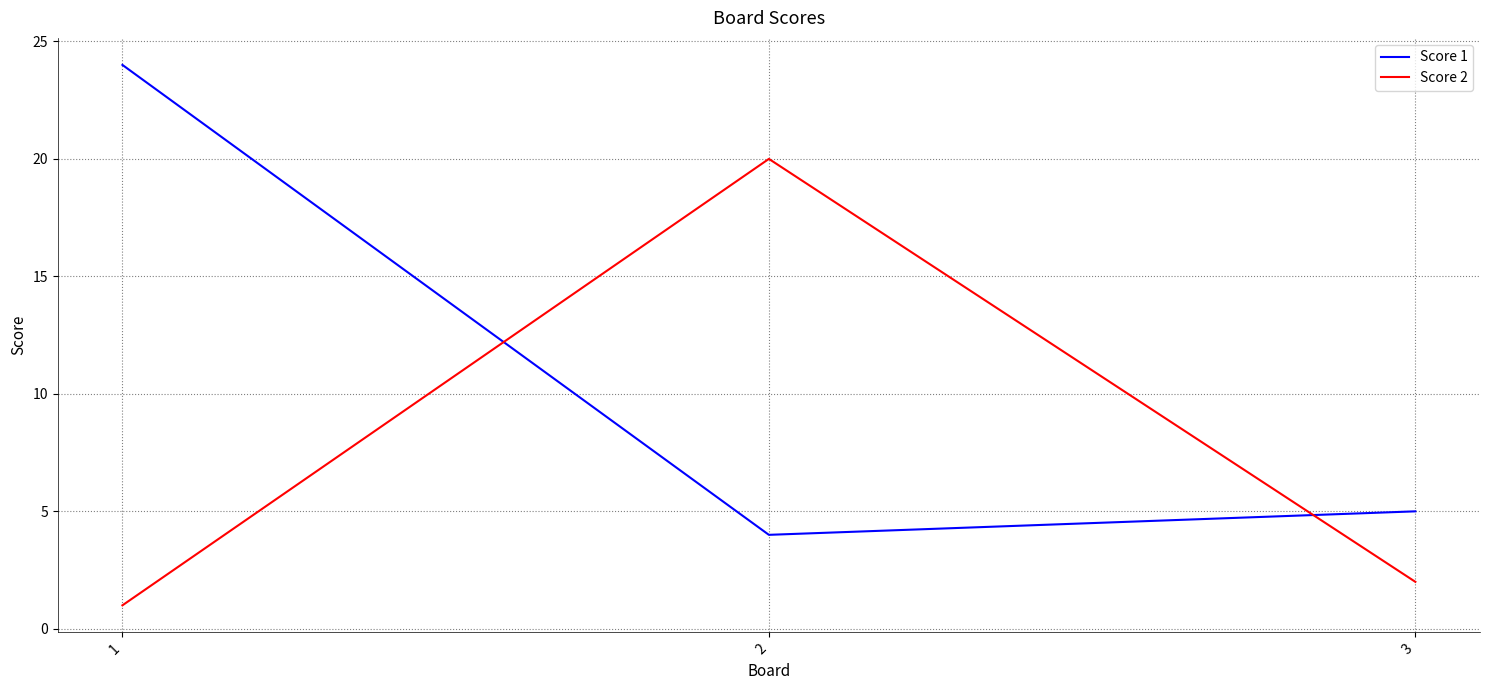

At which label does Score 2 first exceed 2?

2